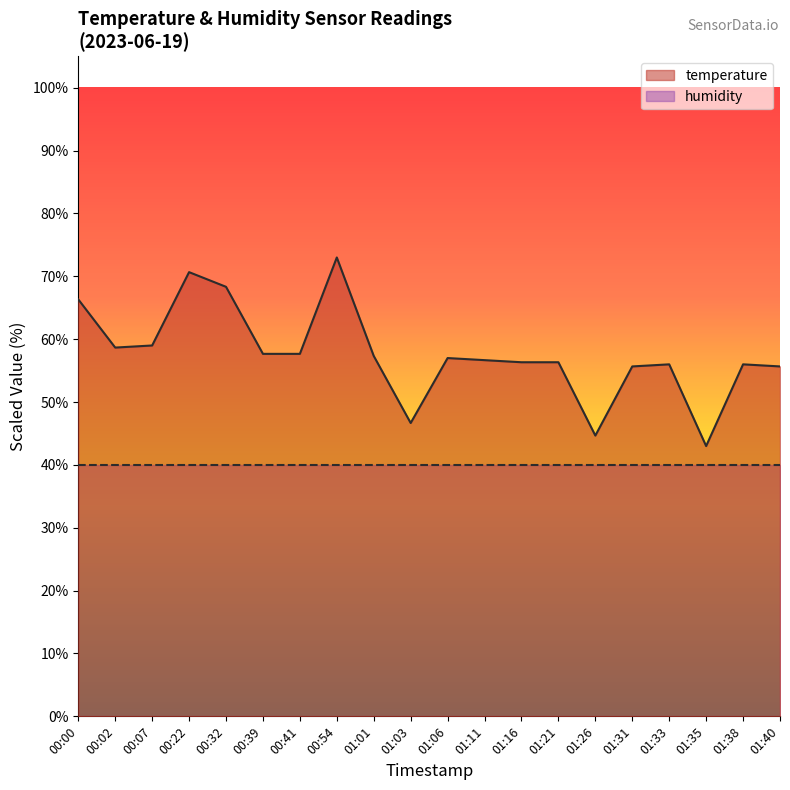

How many categories are shown in the chart?

20